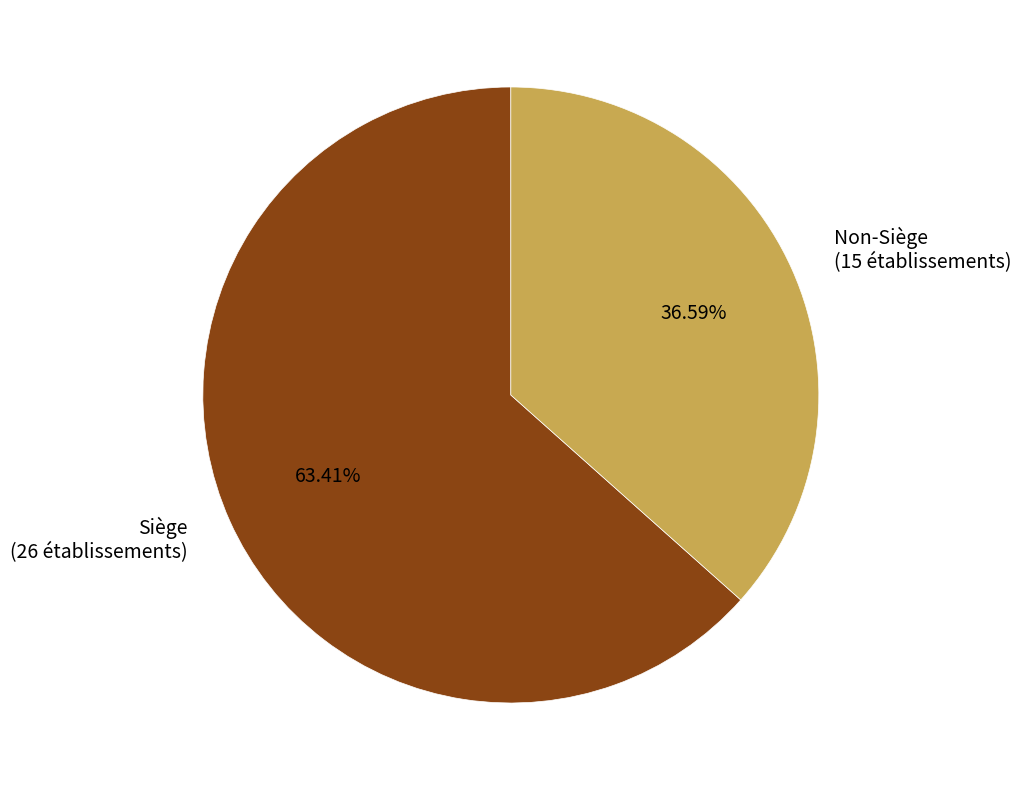

Is there any slice that represents more than half of the pie?

Yes